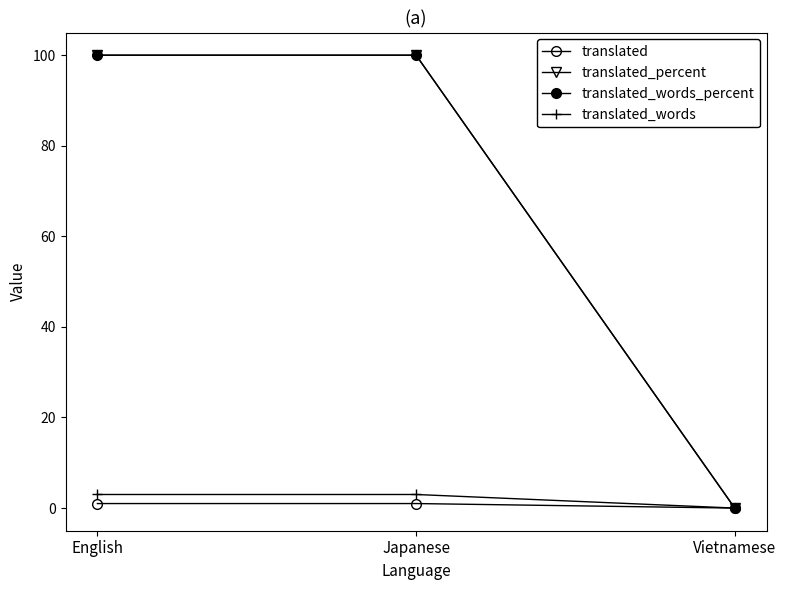

What is the label of the 1st point from the right?

Vietnamese